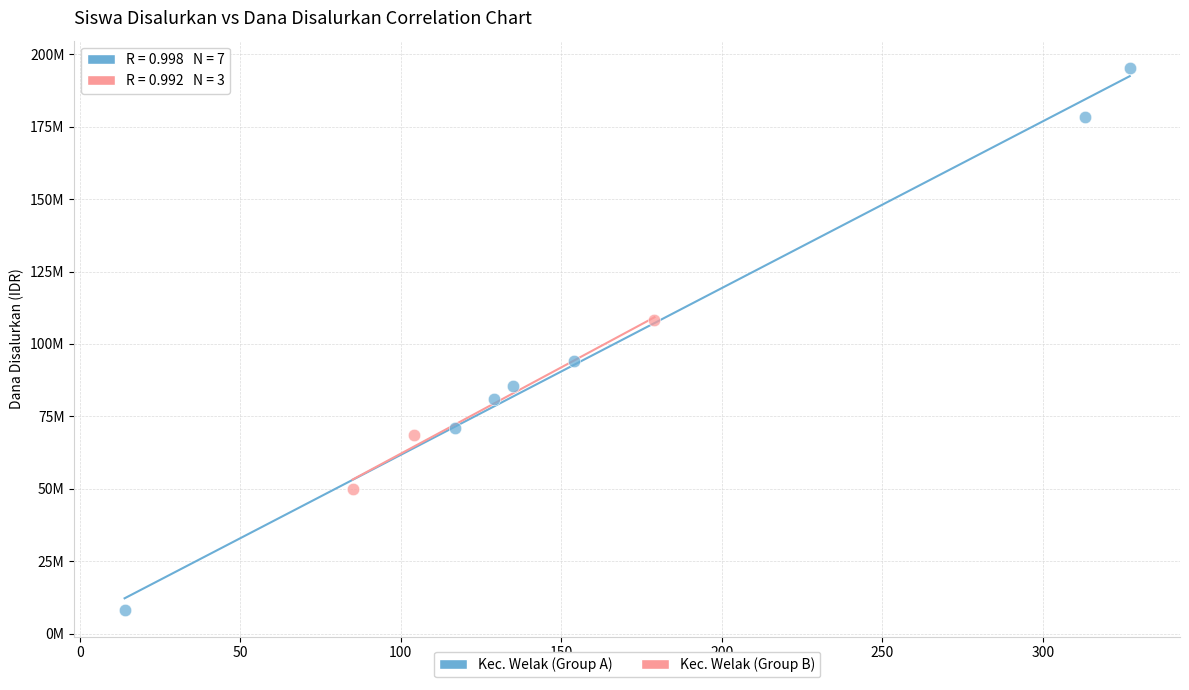

What are all the series names shown in the legend?

Kec. Welak (Group A), Kec. Welak (Group B)